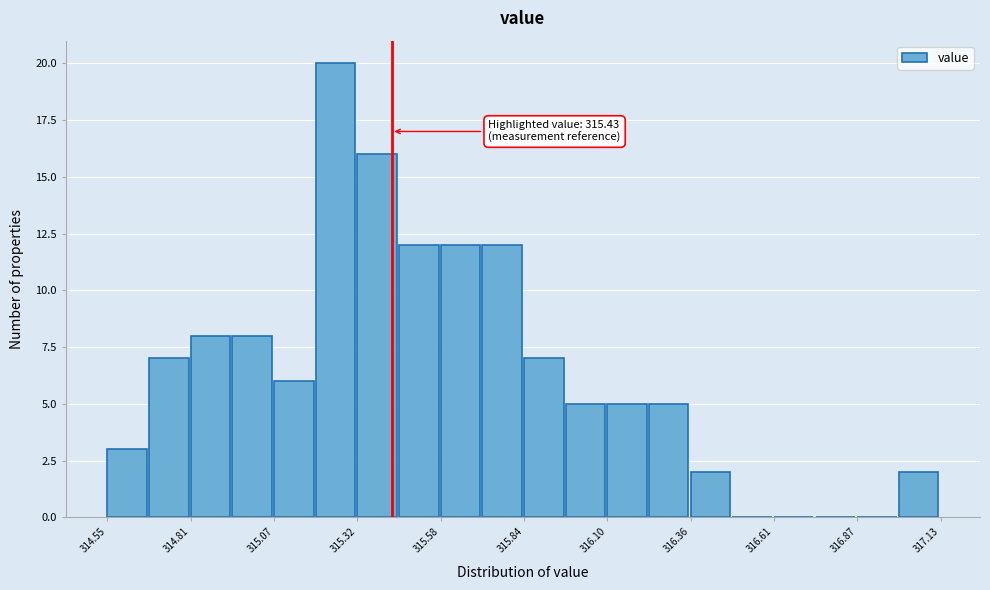

Around what value on the x-axis is the tallest bar? Give the approximate position of its centre, as read against the axis.

315.25